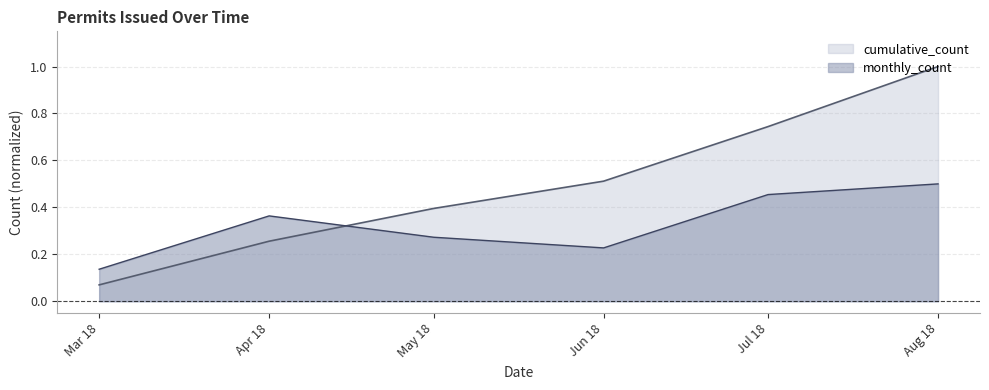

What is the difference between the second highest and second lowest values in the monthly_count series?

0.2